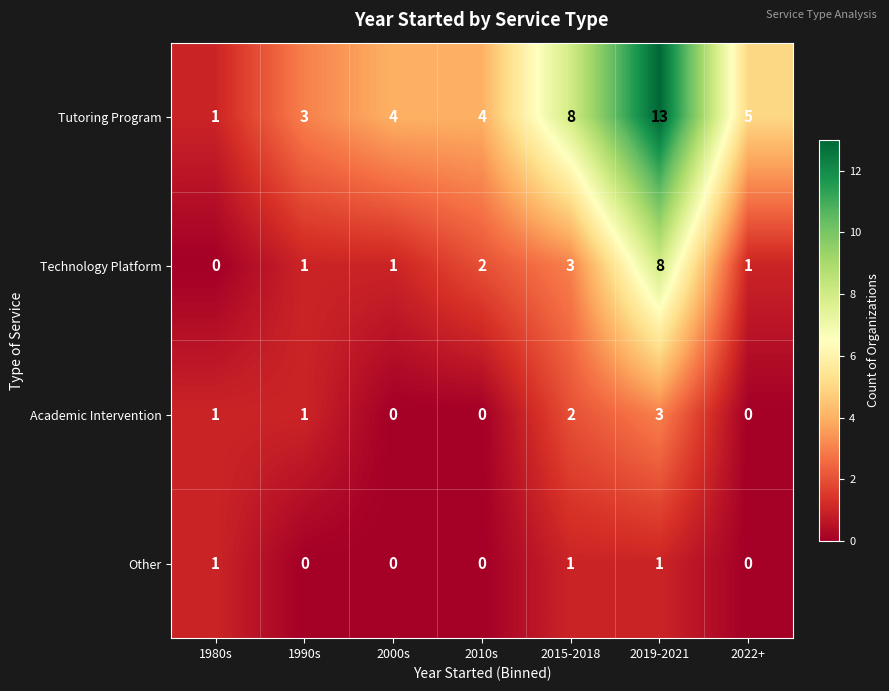

At how many categories does at least one series exceed 11?

1